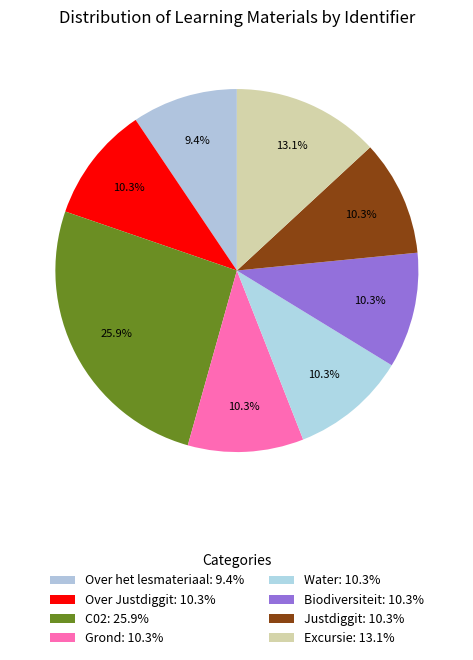

Is Justdiggit the majority of the pie?

No